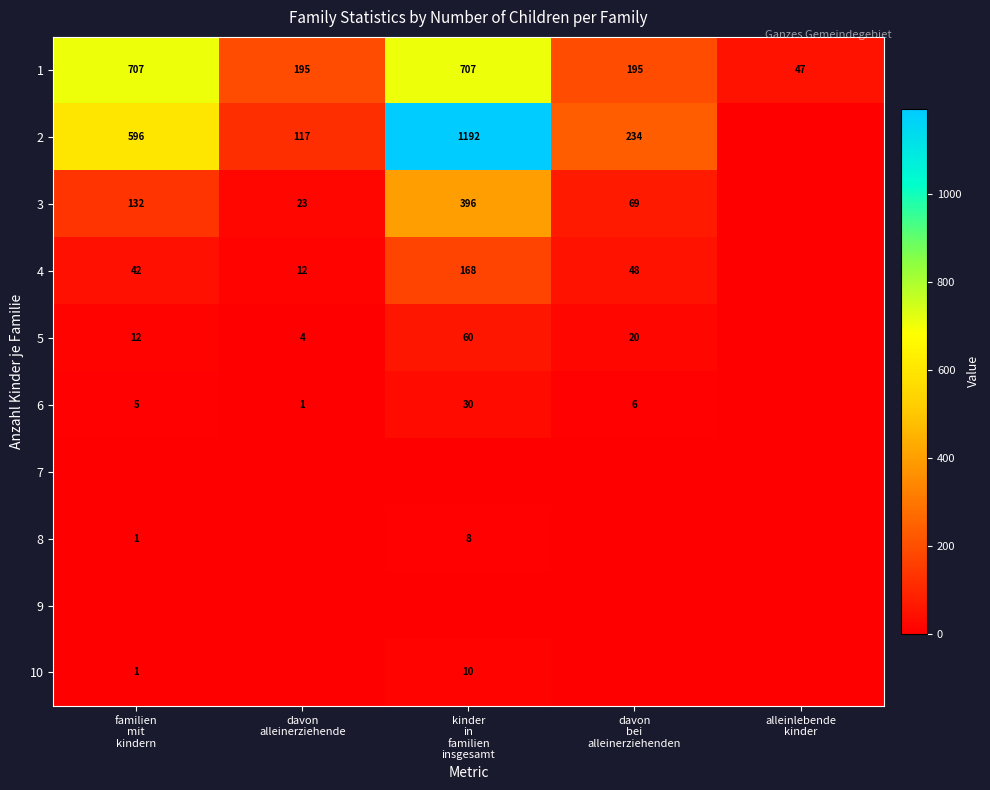

How many values in the 6 series exceed 5?

2